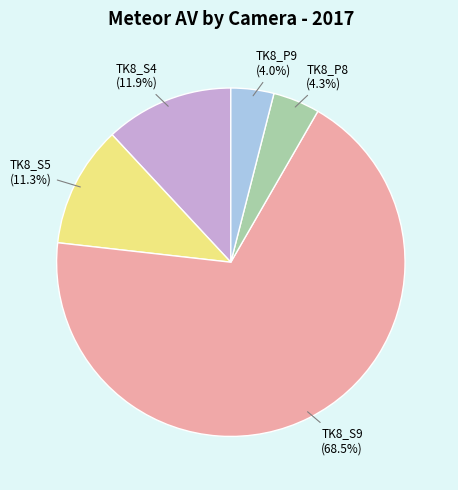

Count the number of slices in the pie.

5